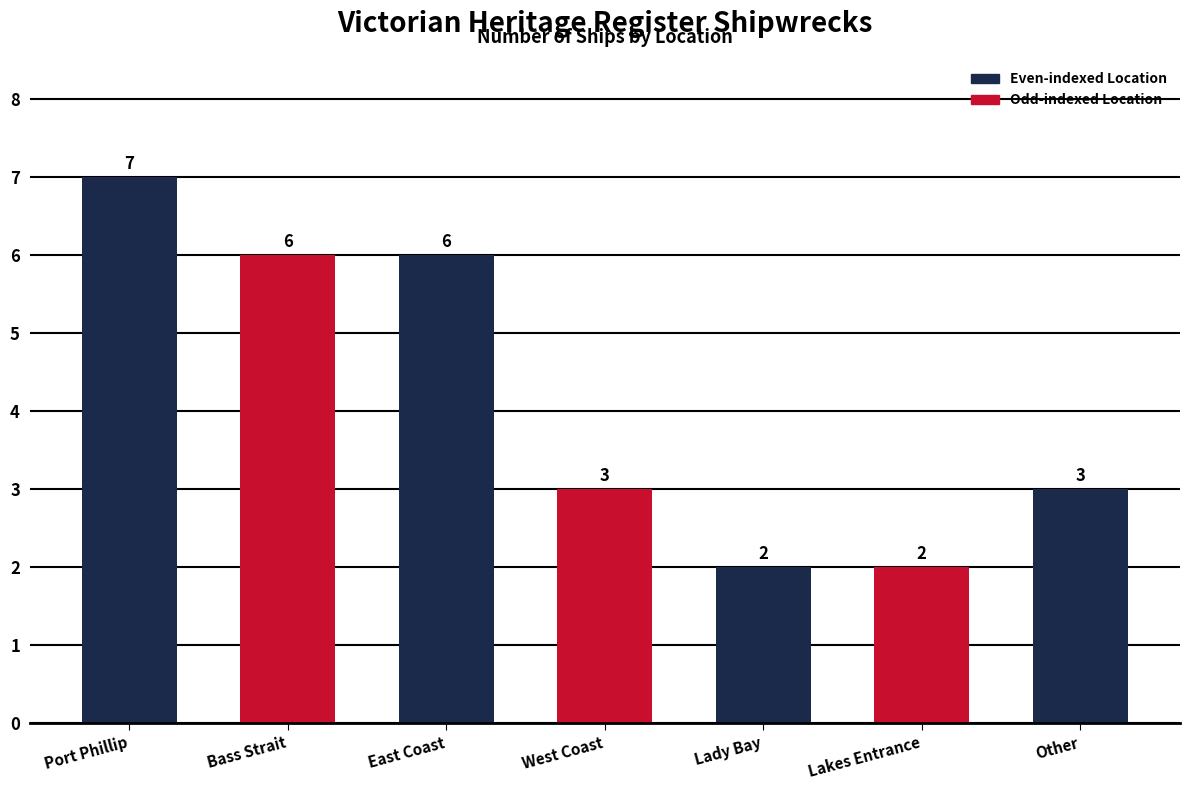

The value at Lakes Entrance is 3. True or false?

False